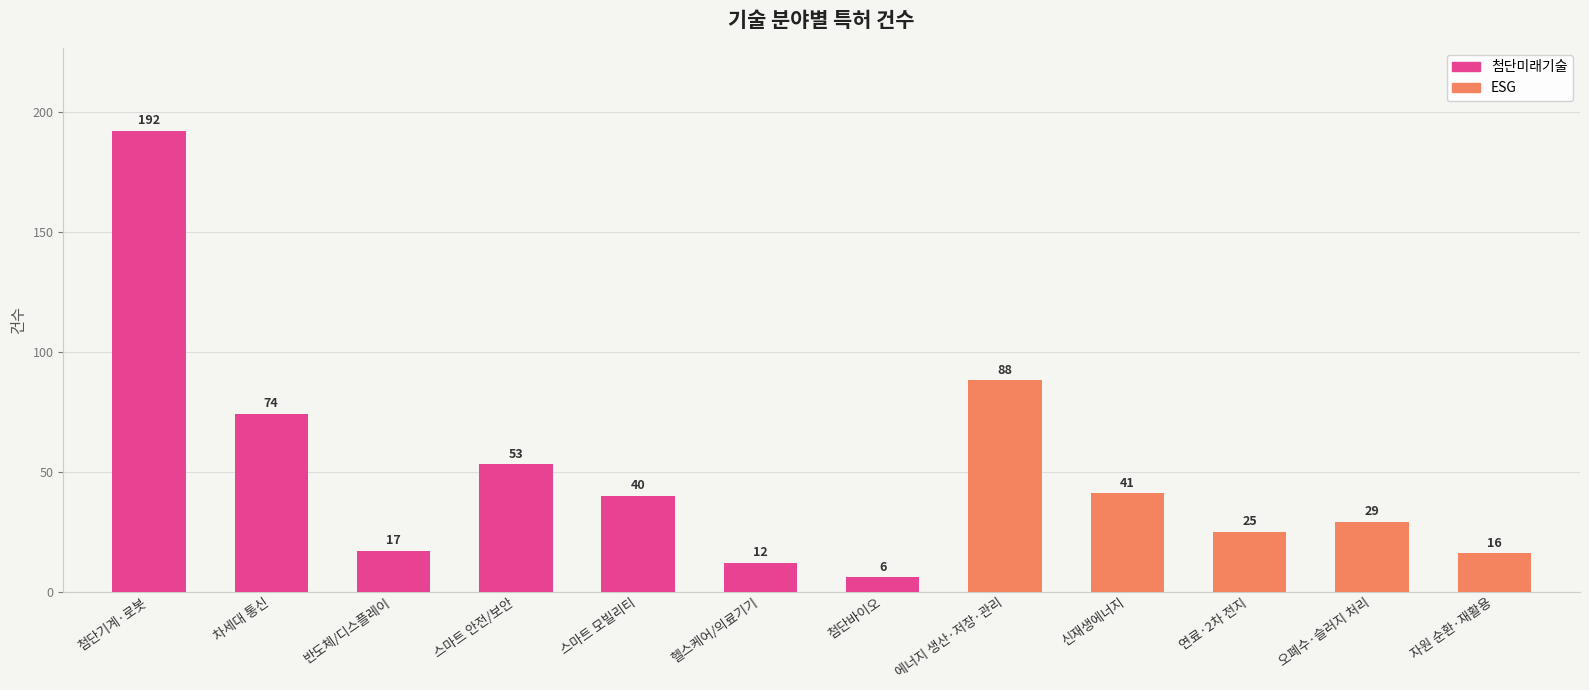

What is the ratio of the value at 연료·2차 전지 to the value at 스마트 안전/보안?

0.5